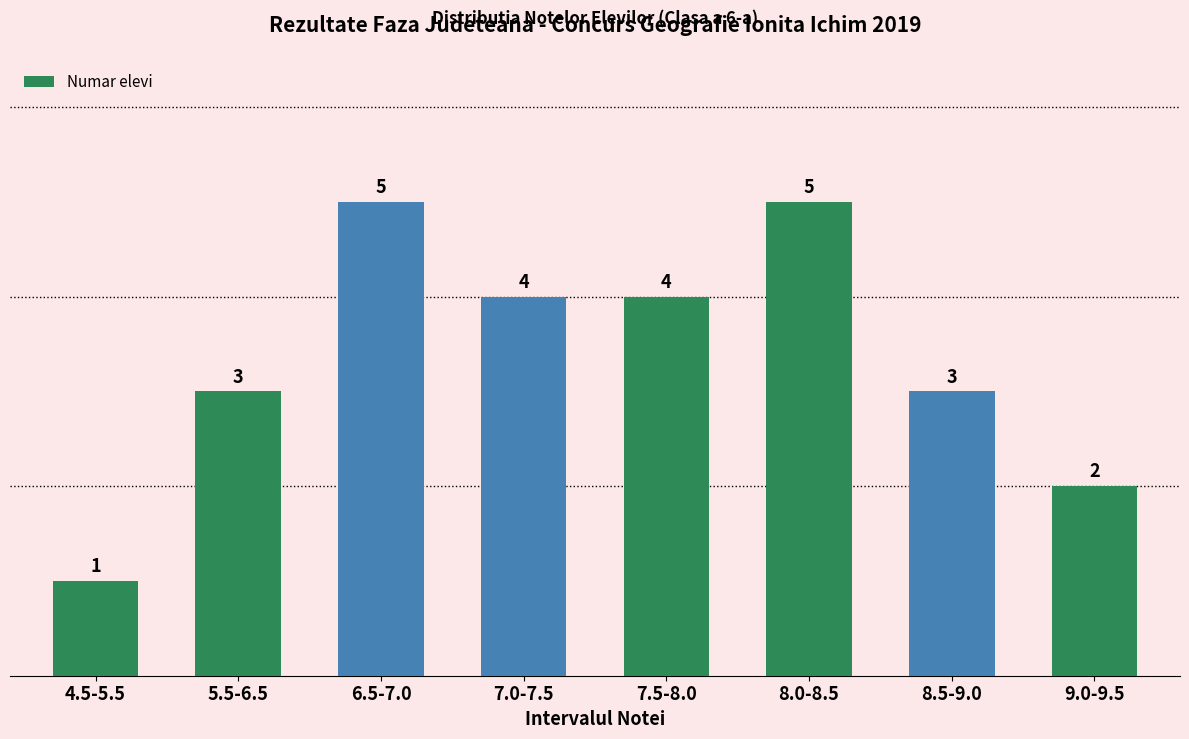

The chart shows a value of 2 at 9.0-9.5. True or false?

True